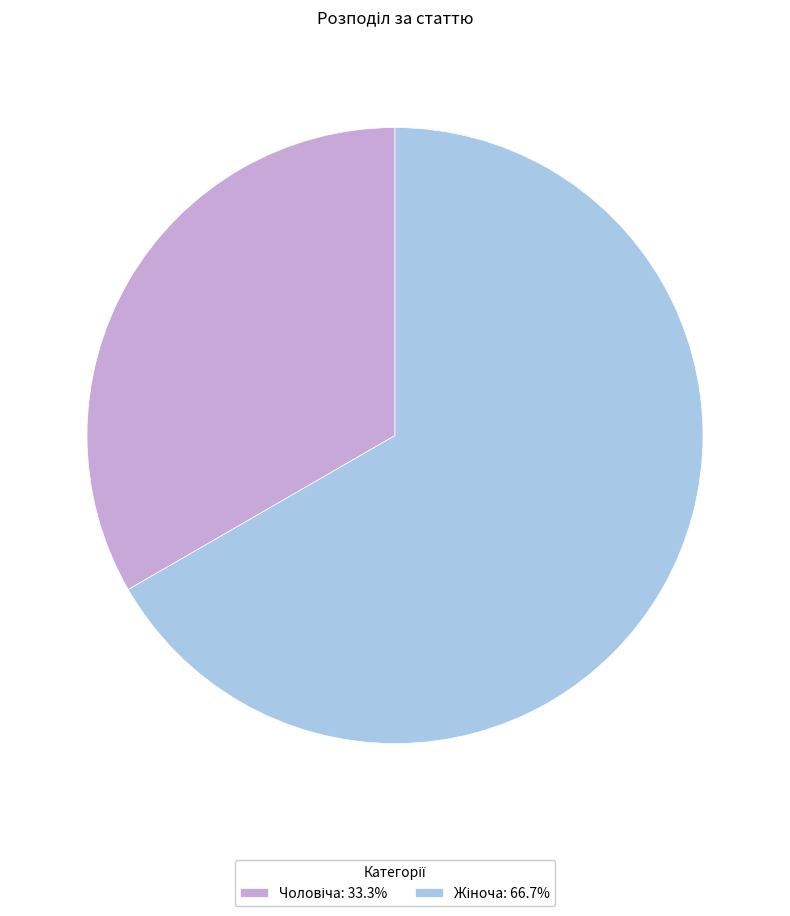

Does any single category account for the majority?

Yes